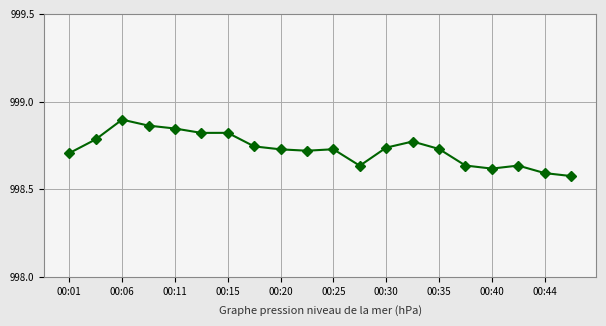

What is the sum of all values?

19974.6